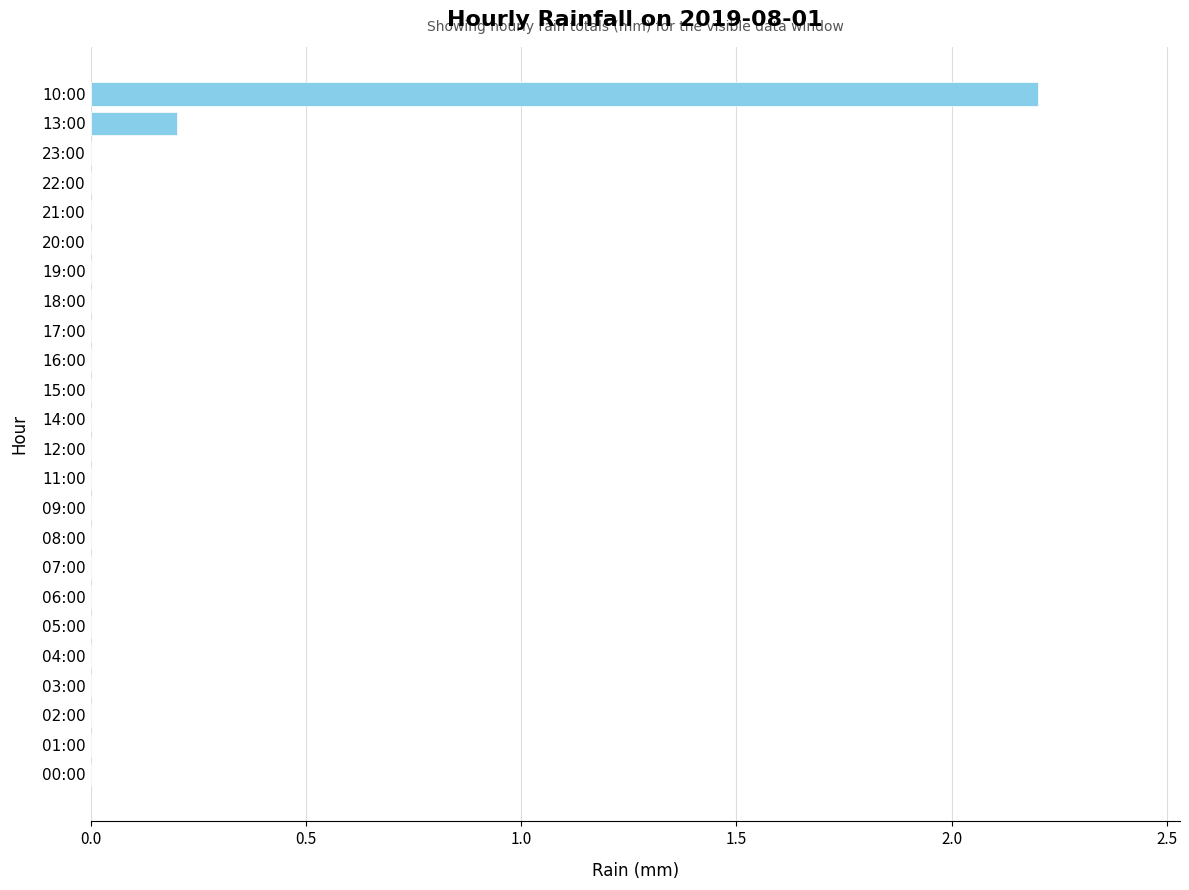

What is the sum of all values?

2.4